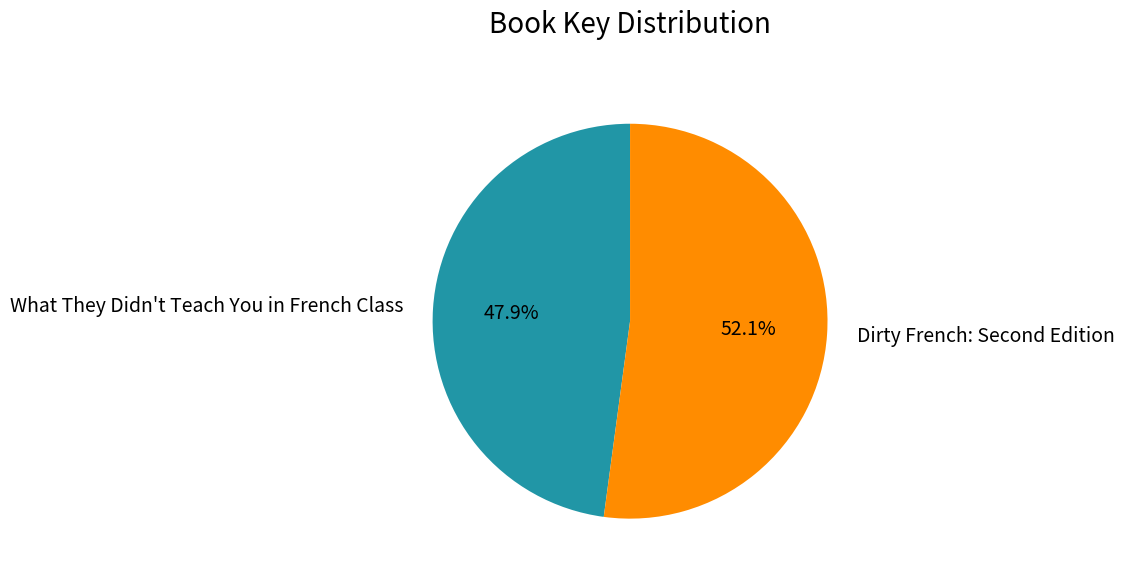

Is there any slice that represents more than half of the pie?

Yes